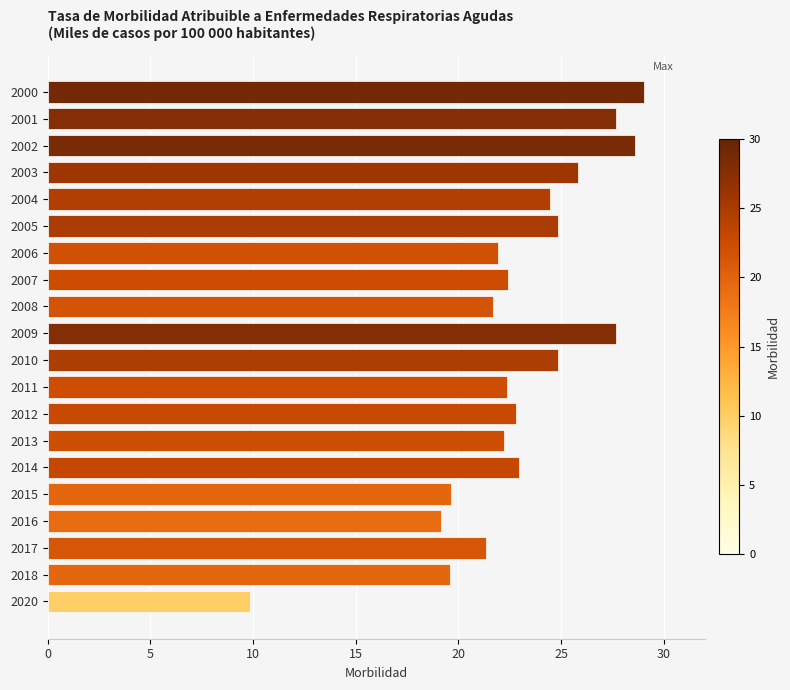

Which label corresponds to the smallest value in the chart?

2020